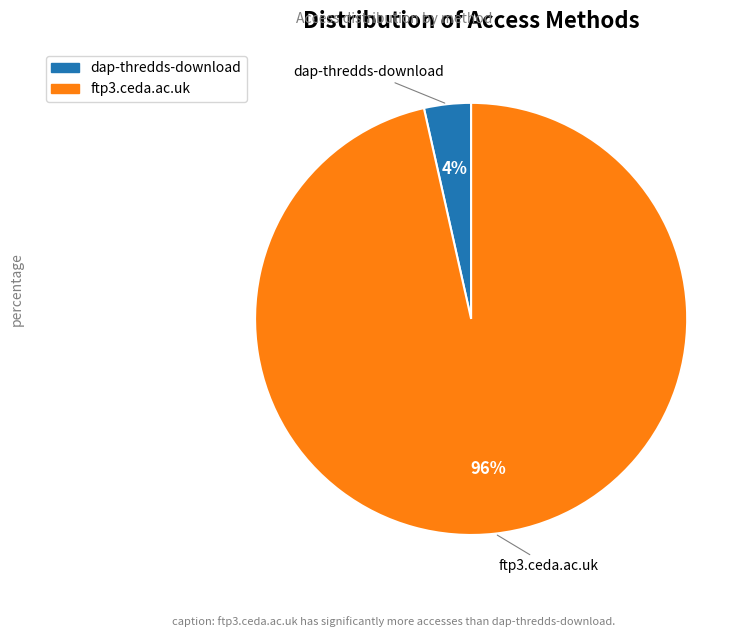

Does dap-thredds-download account for over 50% of the chart?

No